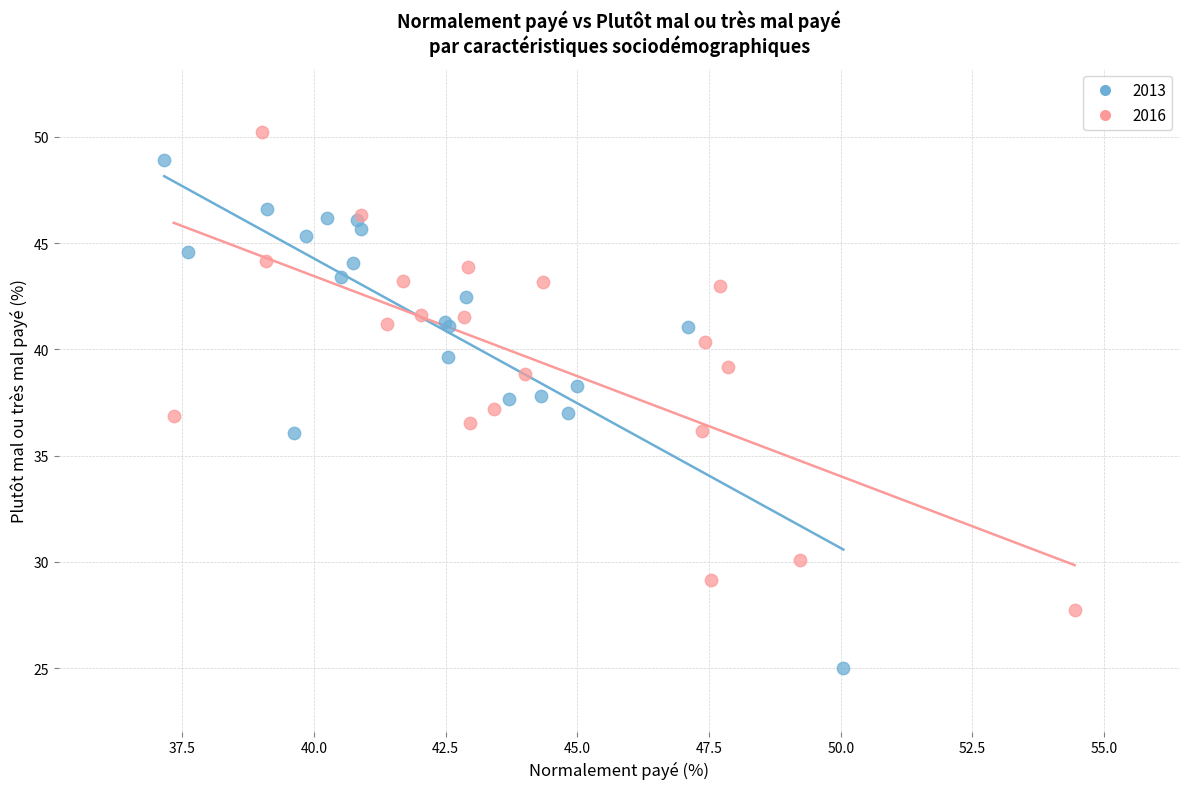

Which series contains the lowest Y value?

2013